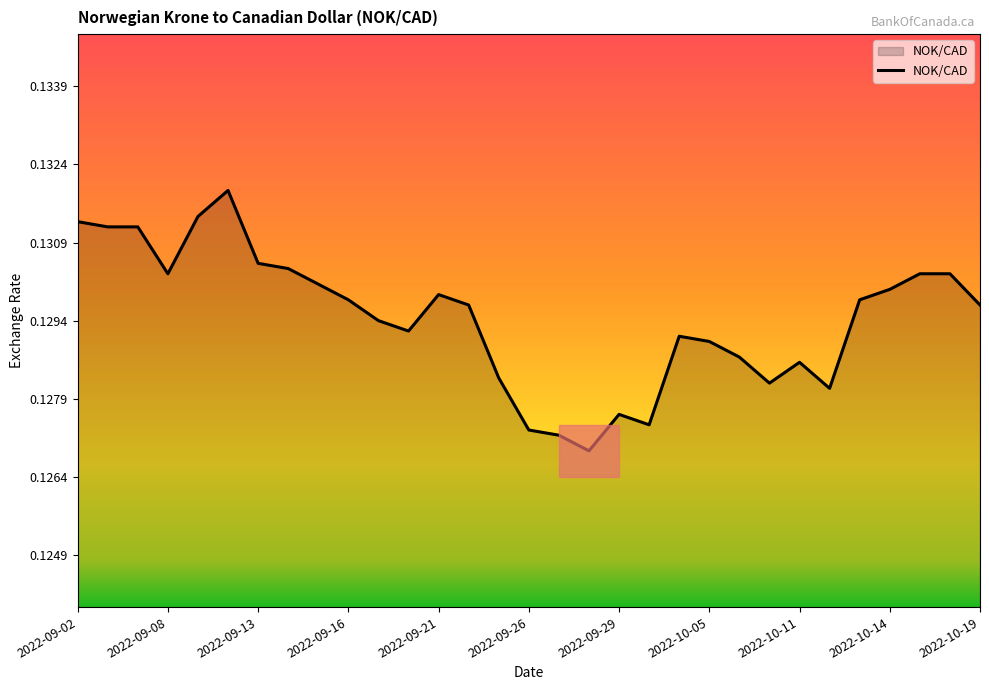

Reading left to right, transcribe all the data shown in this chart.

2022-09-02=0.1	2022-09-06=0.1	2022-09-07=0.1	2022-09-08=0.1	2022-09-09=0.1	2022-09-12=0.1	2022-09-13=0.1	2022-09-14=0.1	2022-09-15=0.1	2022-09-16=0.1	2022-09-19=0.1	2022-09-20=0.1	2022-09-21=0.1	2022-09-22=0.1	2022-09-23=0.1	2022-09-26=0.1	2022-09-27=0.1	2022-09-28=0.1	2022-09-29=0.1	2022-10-03=0.1	2022-10-04=0.1	2022-10-05=0.1	2022-10-06=0.1	2022-10-07=0.1	2022-10-11=0.1	2022-10-12=0.1	2022-10-13=0.1	2022-10-14=0.1	2022-10-17=0.1	2022-10-18=0.1	2022-10-19=0.1